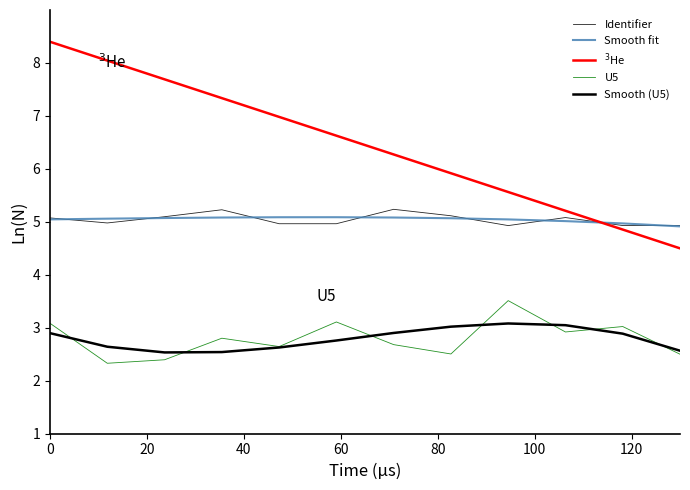

True or false: U5 and Smooth (U5) intersect in this chart.

True